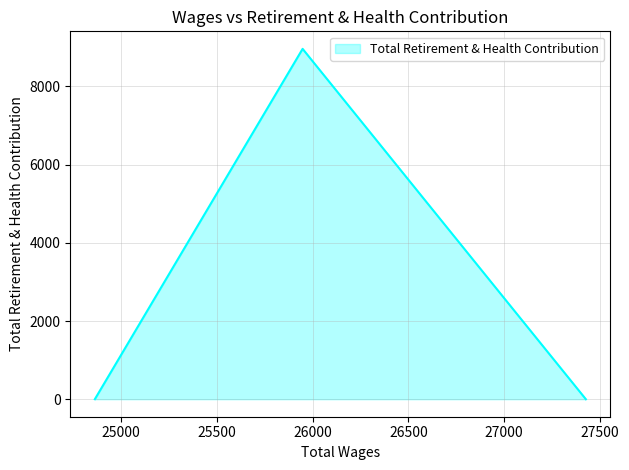

What is the difference between the values at 25948.0 and 27427.0?

8962